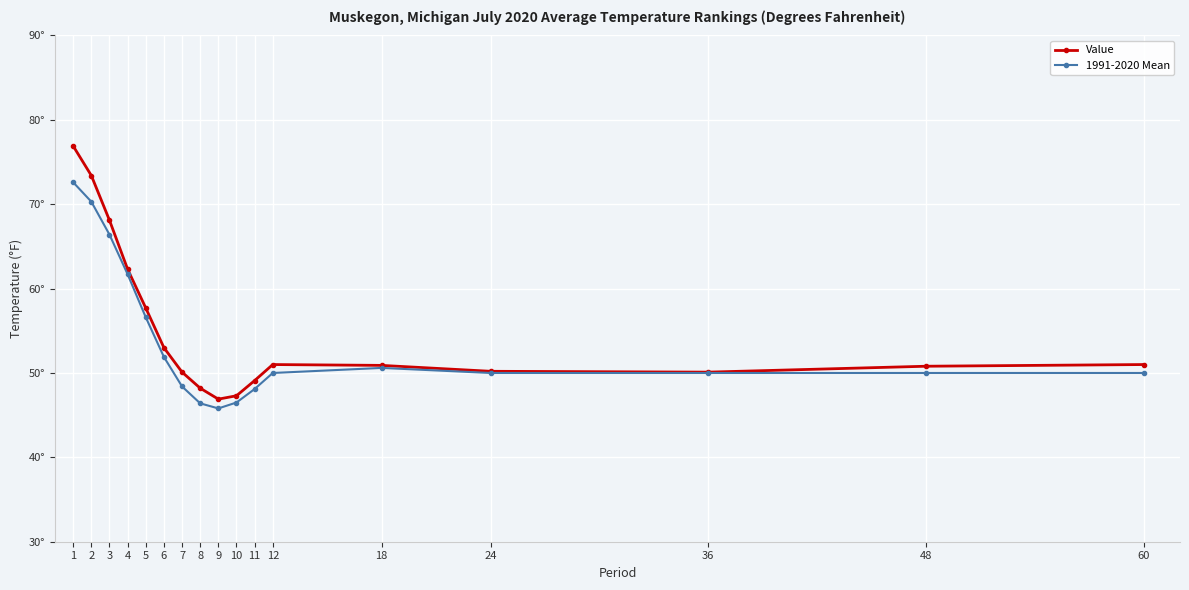

What value does the 1991-2020 Mean series have at 18?

50.6